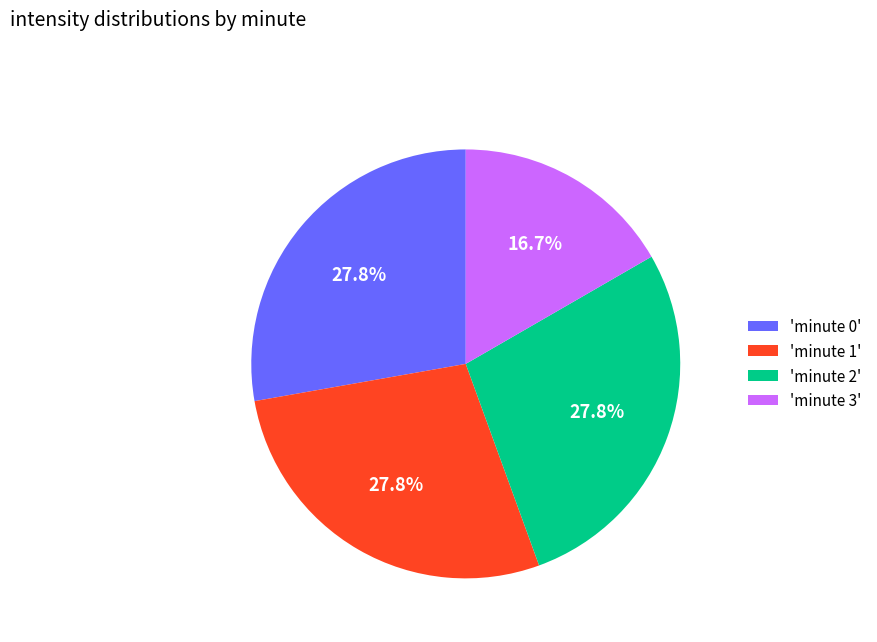

Which slice is the smallest?

'minute 3'